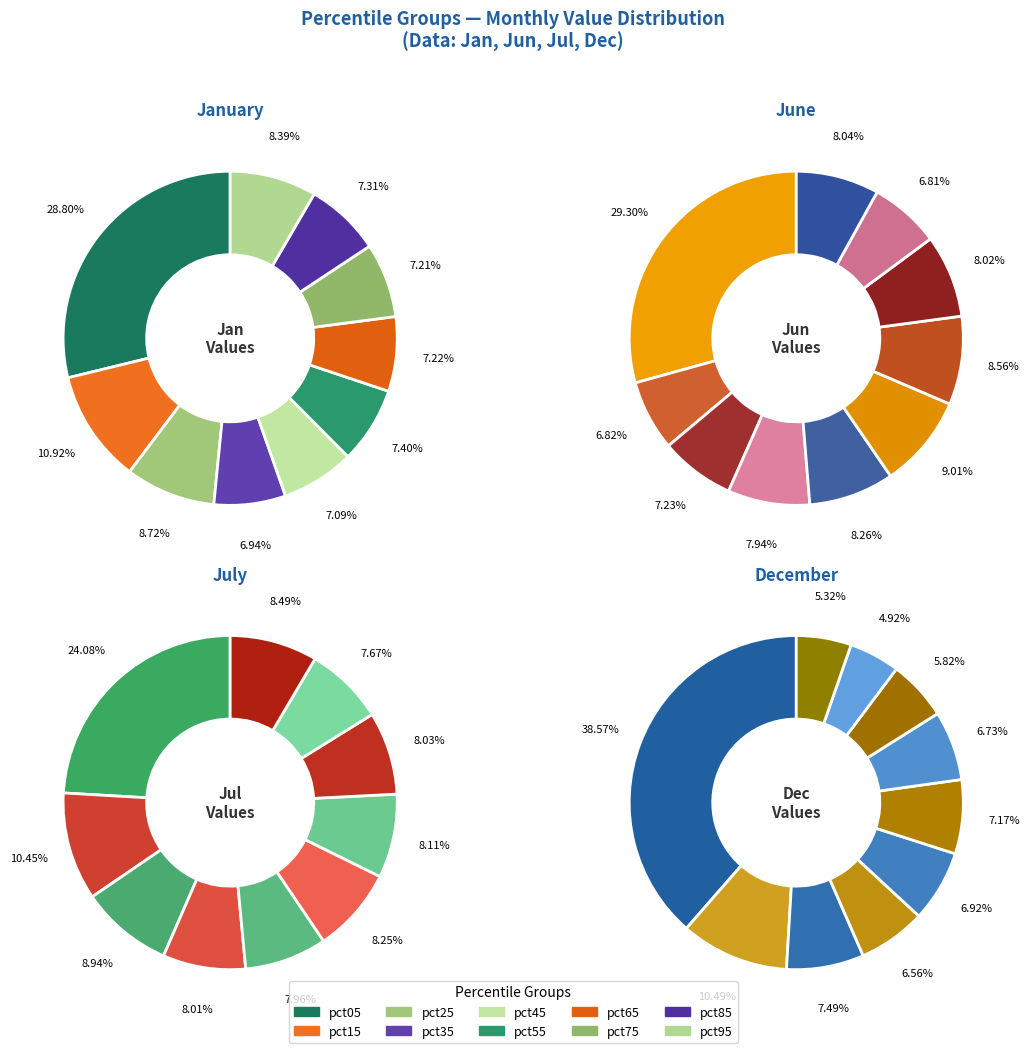

What portion of the pie excludes 6?

92.8%